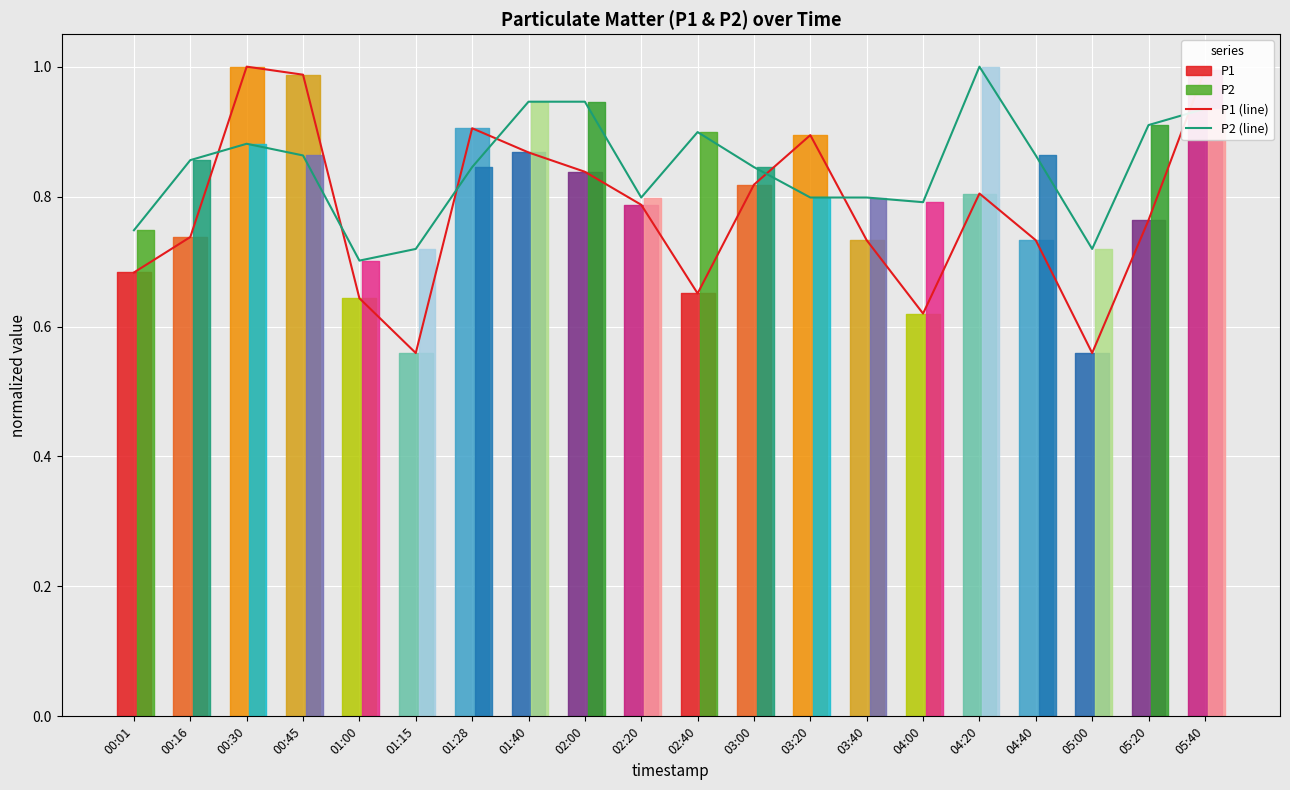

Reading left to right, list all the values displayed in this chart.

P1 (line): 00:01=0.7	00:16=0.7	00:30=1.0	00:45=1.0	01:00=0.6	01:15=0.6	01:28=0.9	01:40=0.9	02:00=0.8	02:20=0.8	02:40=0.7	03:00=0.8	03:20=0.9	03:40=0.7	04:00=0.6	04:20=0.8	04:40=0.7	05:00=0.6	05:20=0.8	05:40=1.0
P2 (line): 00:01=0.7	00:16=0.9	00:30=0.9	00:45=0.9	01:00=0.7	01:15=0.7	01:28=0.8	01:40=0.9	02:00=0.9	02:20=0.8	02:40=0.9	03:00=0.8	03:20=0.8	03:40=0.8	04:00=0.8	04:20=1.0	04:40=0.9	05:00=0.7	05:20=0.9	05:40=0.9